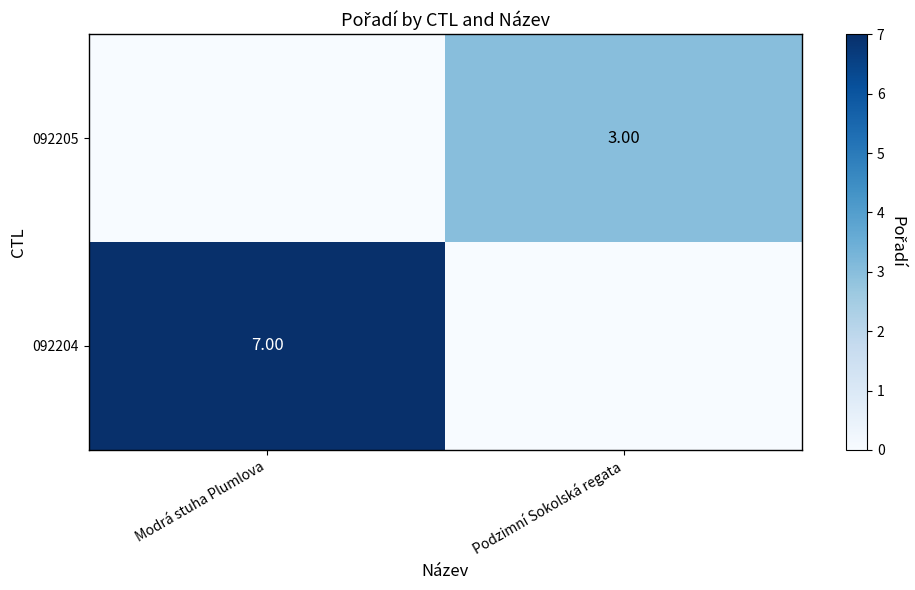

Is the value of 092204 at Modrá stuha Plumlova greater than the value of 092205 at Podzimní Sokolská regata?

Yes